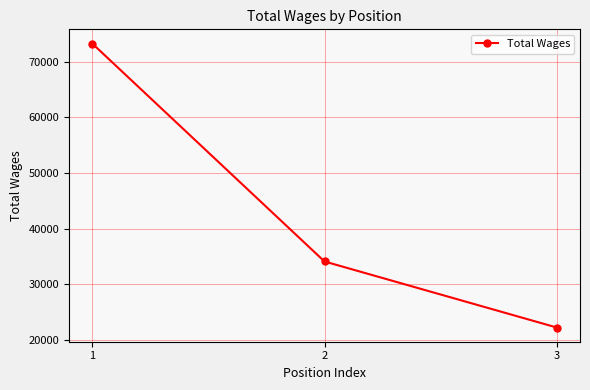

List the labels in order of value, smallest first.

3, 2, 1